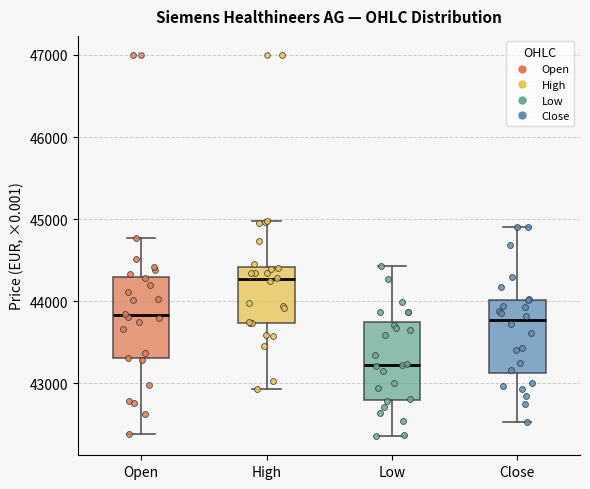

Which box has the highest median line?

High